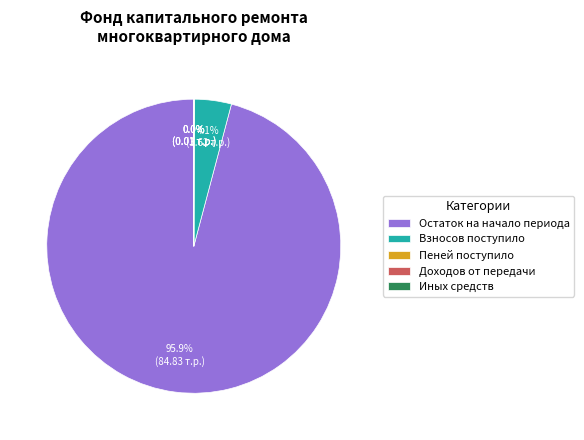

Does Остаток на начало периода account for over 50% of the chart?

Yes